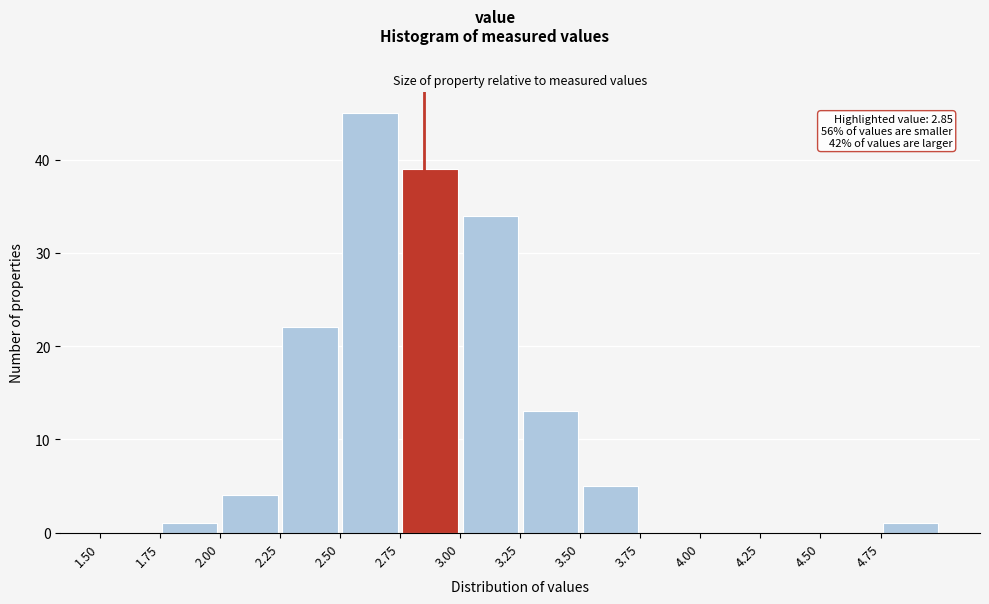

Over which range of the x-axis is the bar tallest?

2.50 to 2.75